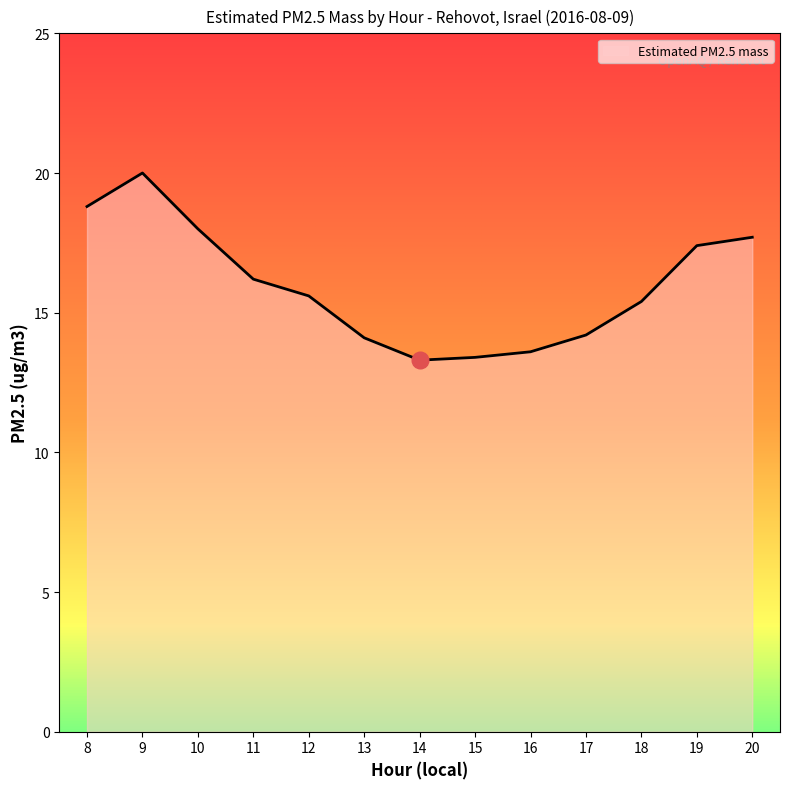

What is the change in value from 11 to 15?

-2.8